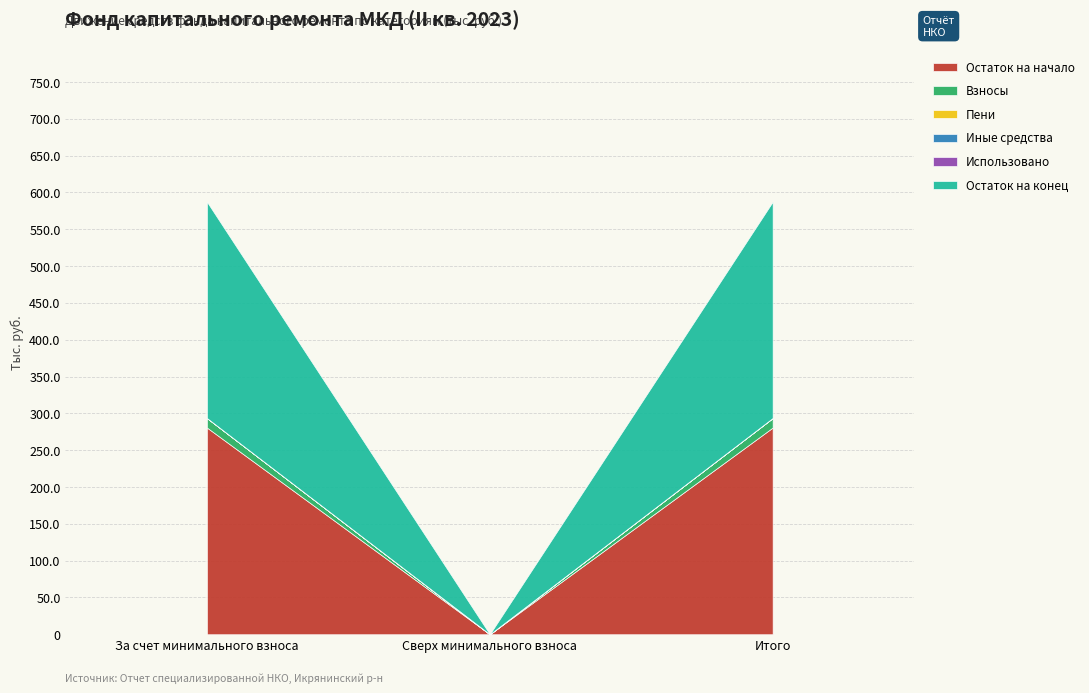

List the labels in order of Пени value, largest first.

За счет минимального взноса, Итого, Сверх минимального взноса